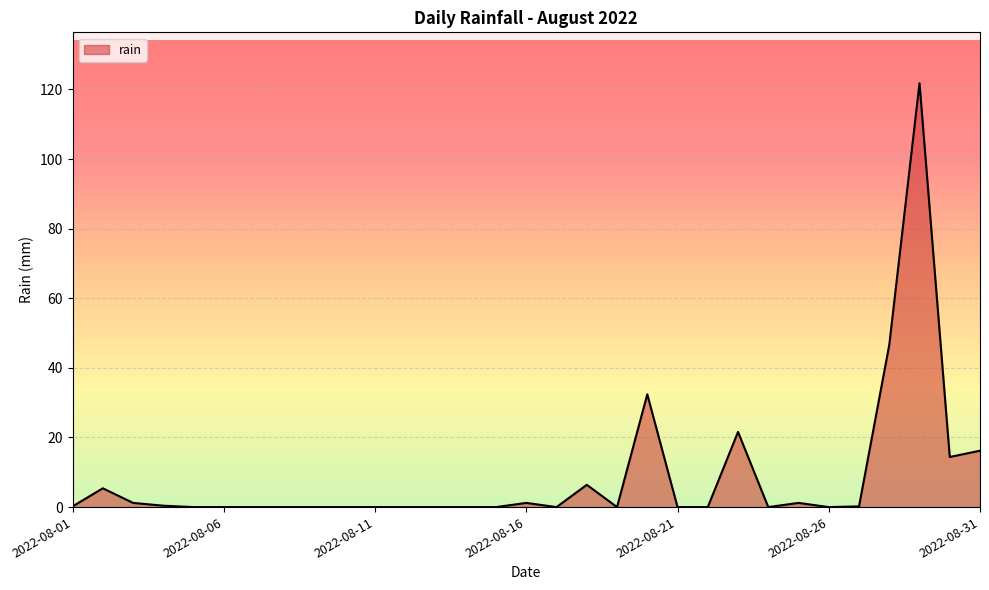

What is the greatest value displayed?

121.8